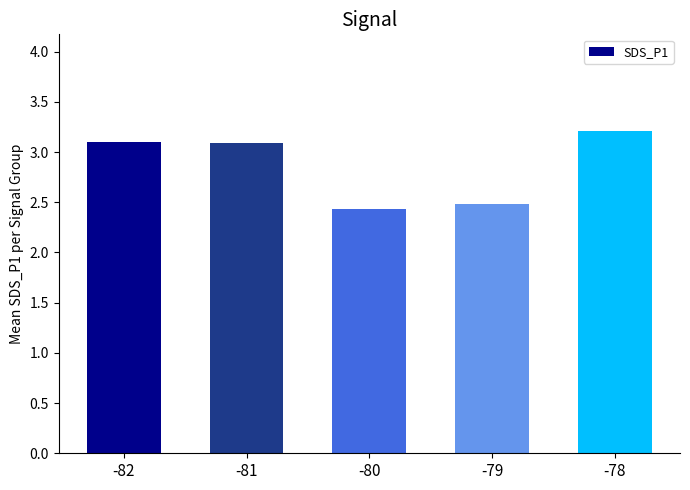

What is the value of the 4th bar from the left?

2.5